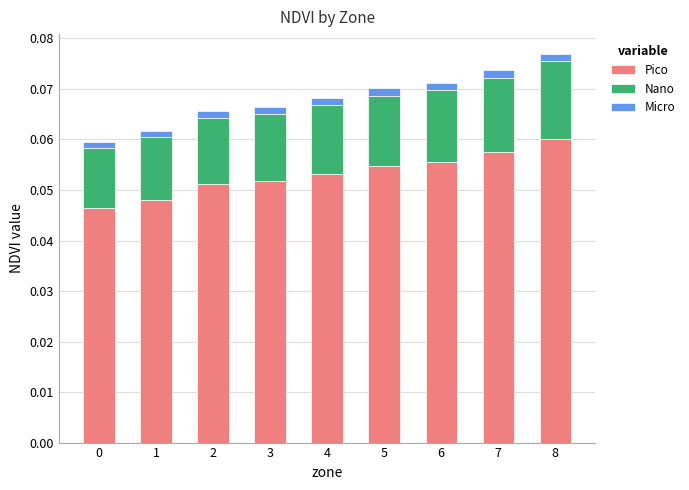

Does the chart contain any negative values?

No